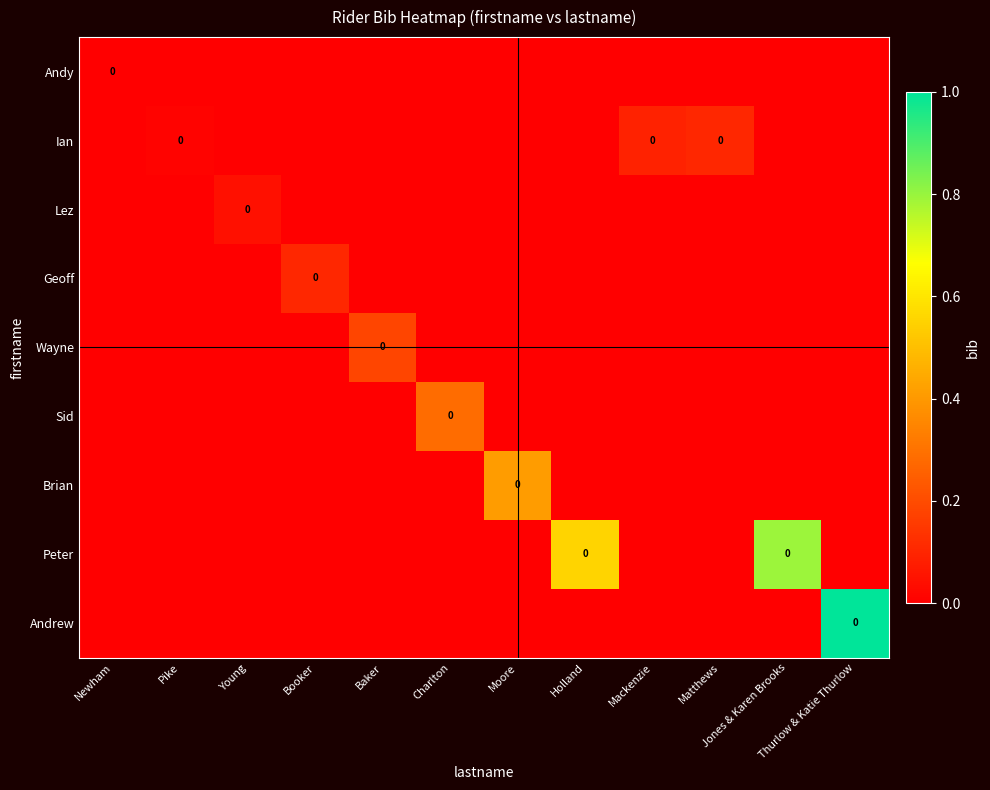

Between Newham and Holland, which series saw the biggest shift?

Peter